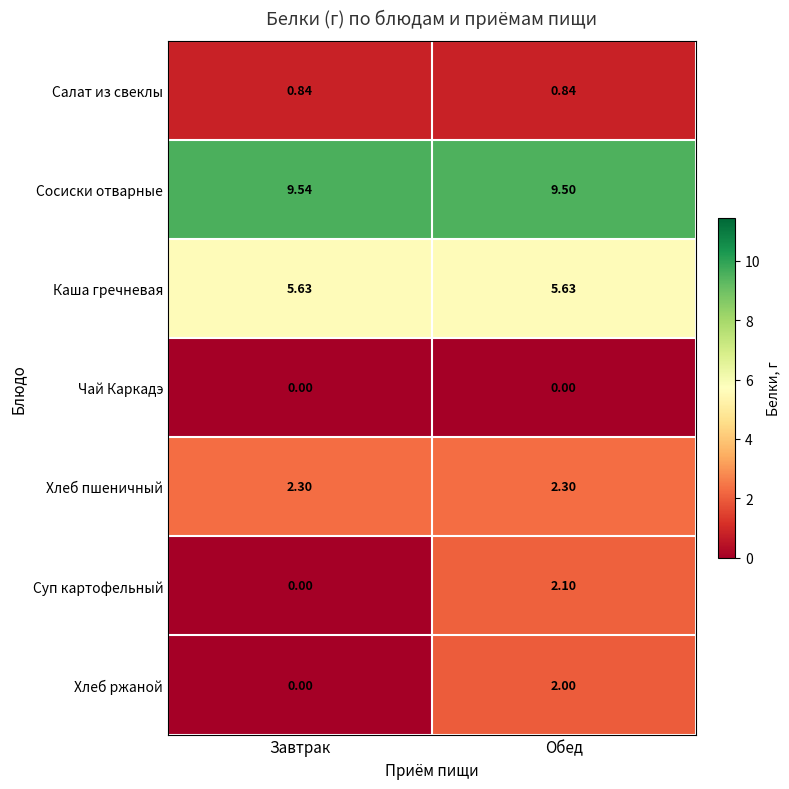

At how many categories does at least one series exceed 6?

2